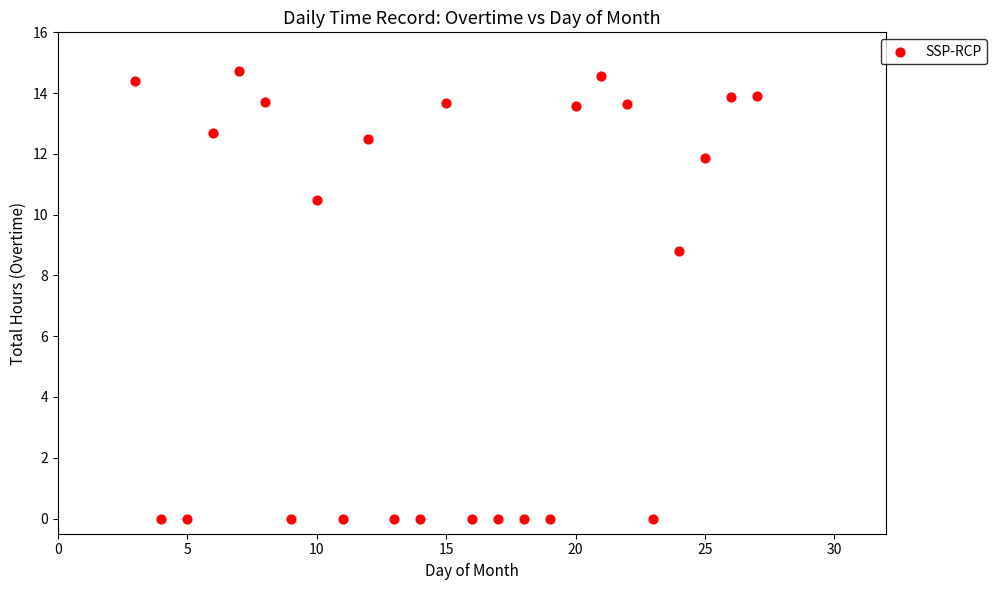

What is the range of Y values (max minus min)?

14.7